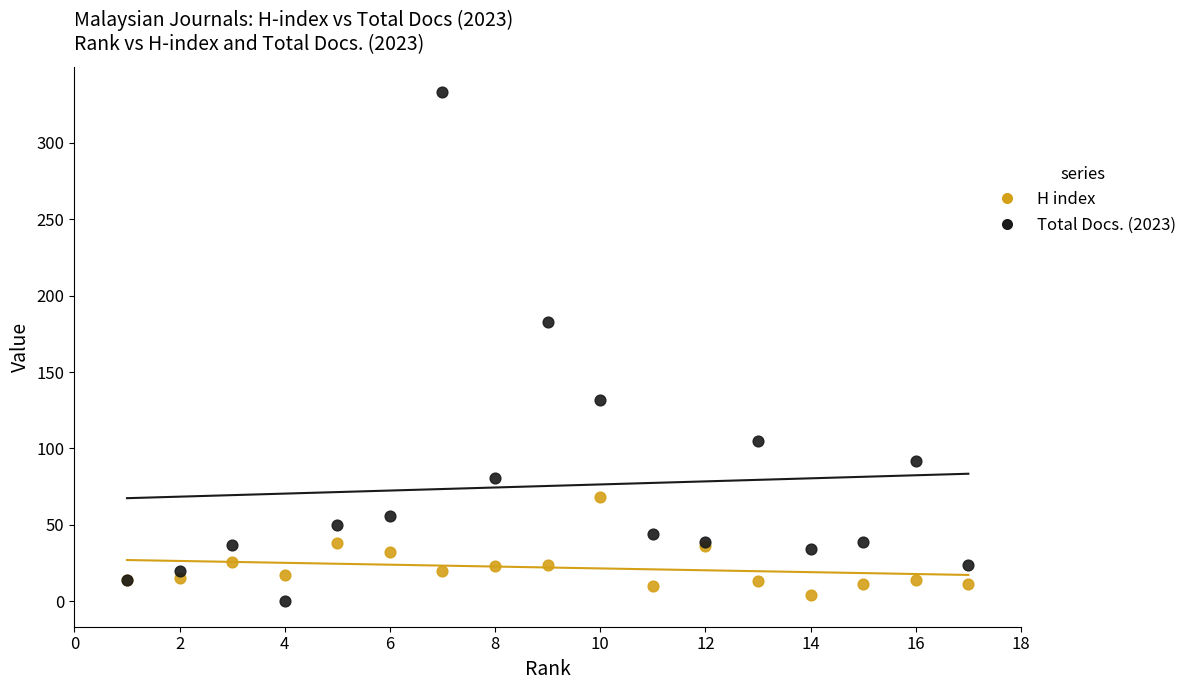

Which series contains the lowest Y value?

Total Docs. (2023)